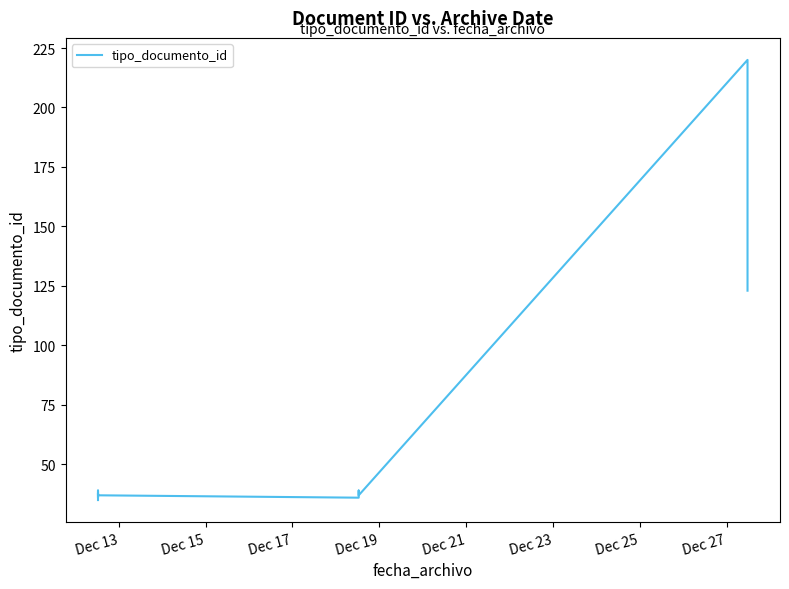

Which category has the lowest value across all series?

Dec 13